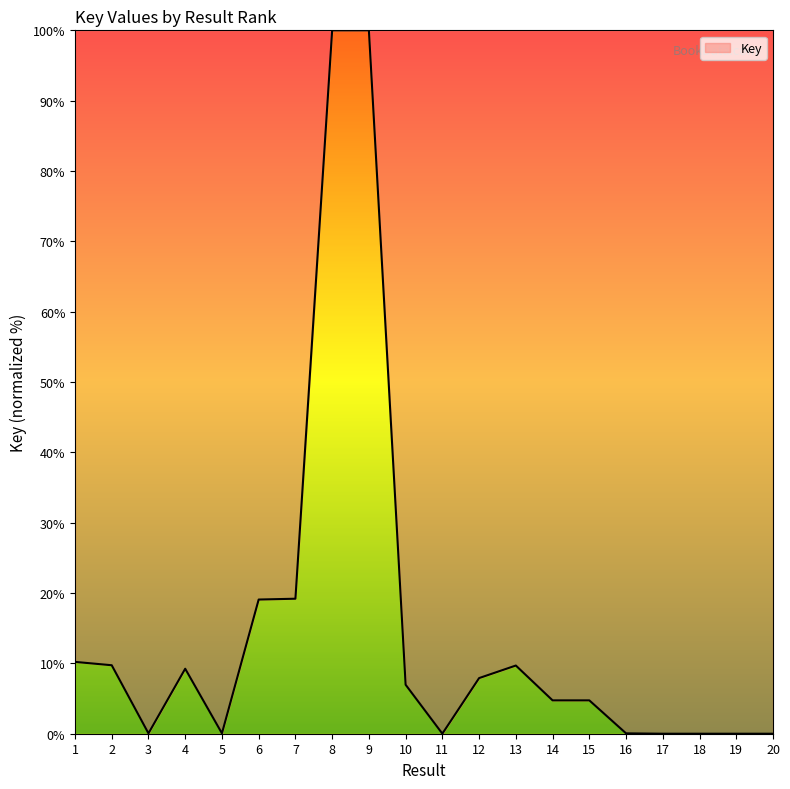

Approximately how many times larger is the value at 8 compared to 9?

1.0